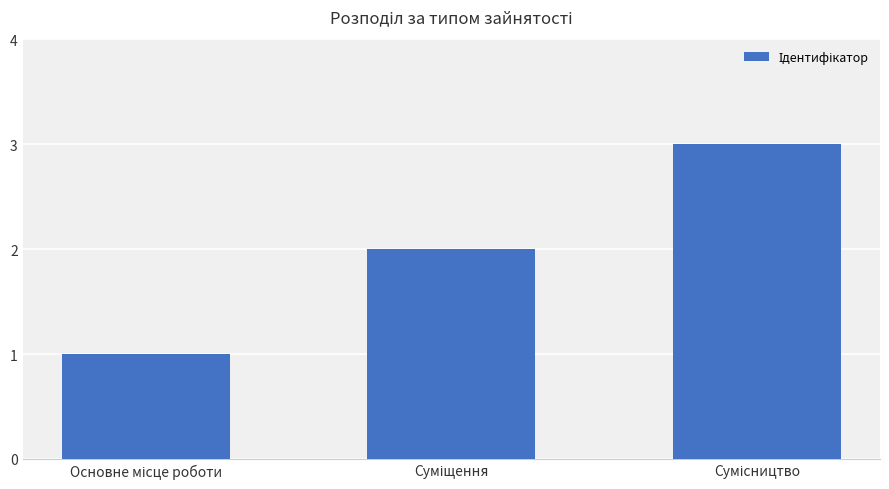

What is the value of the 3rd bar from the left?

3